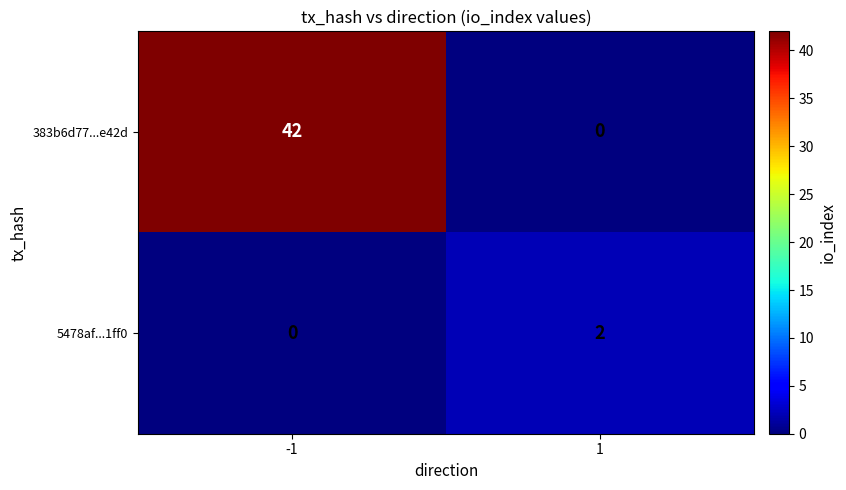

List the labels in order of 383b6d77...e42d value, smallest first.

1, -1